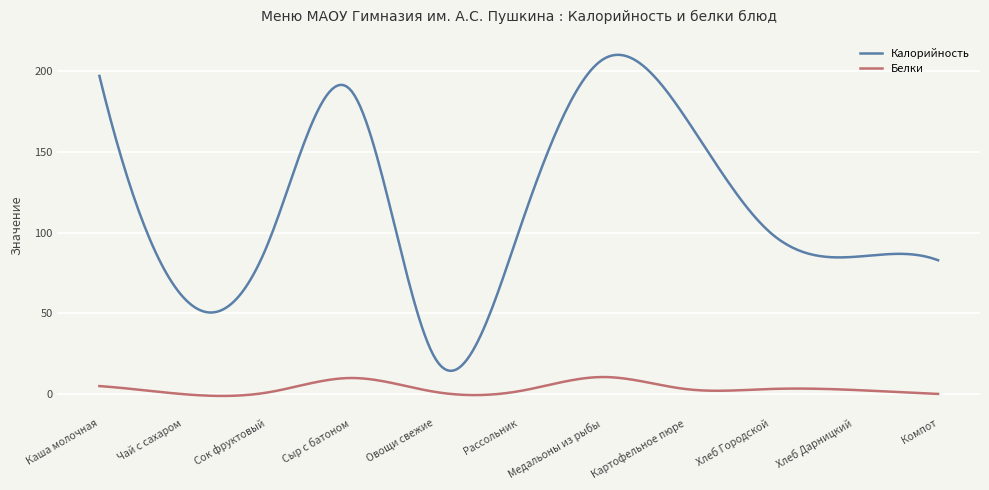

Does the chart display data point markers on the line(s)?

No